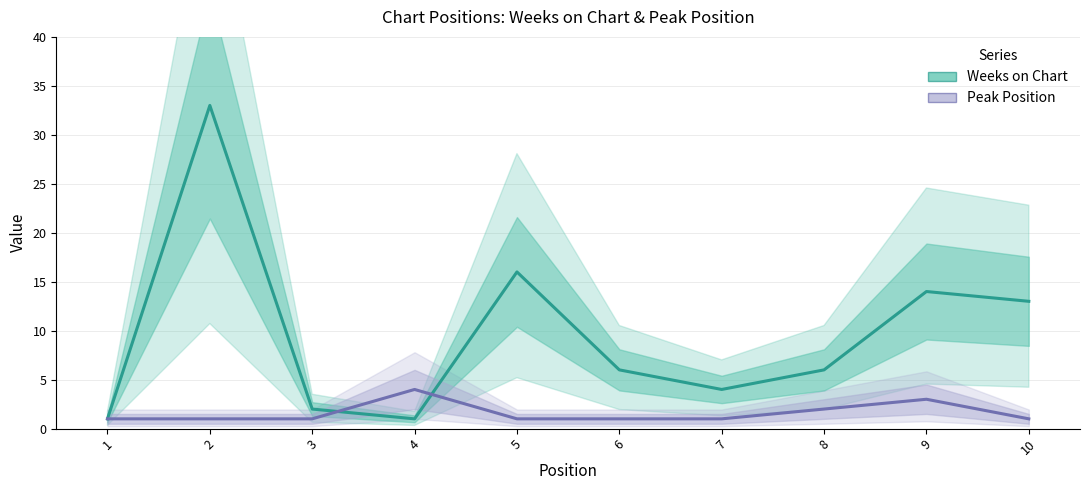

Does the chart display data point markers on the line(s)?

No